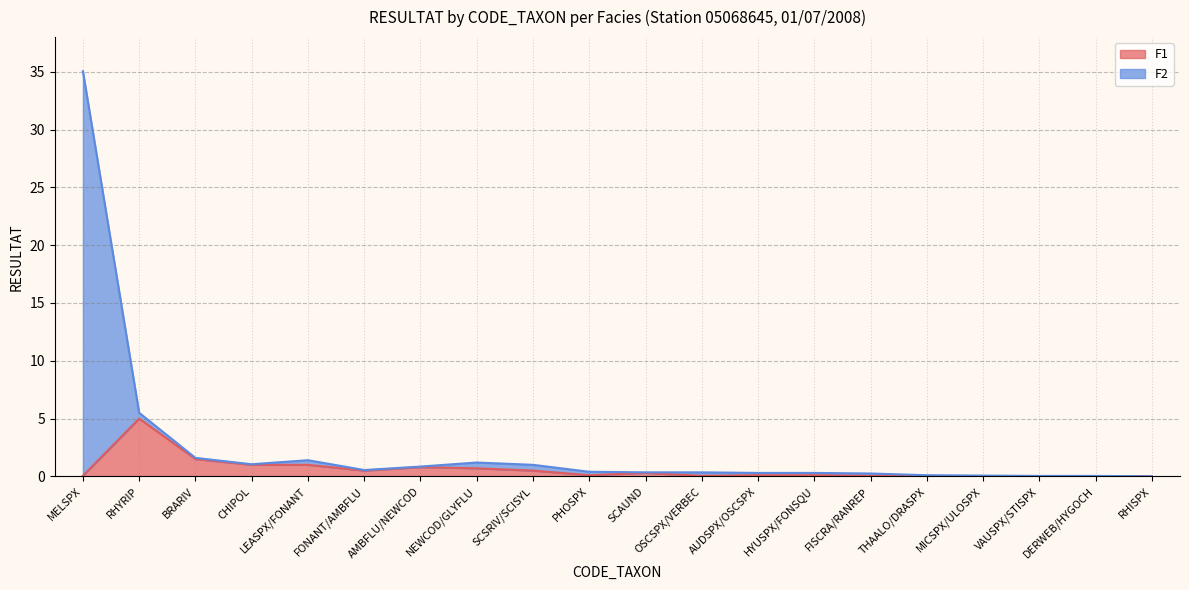

What is the highest value of the F2 series?

35.0